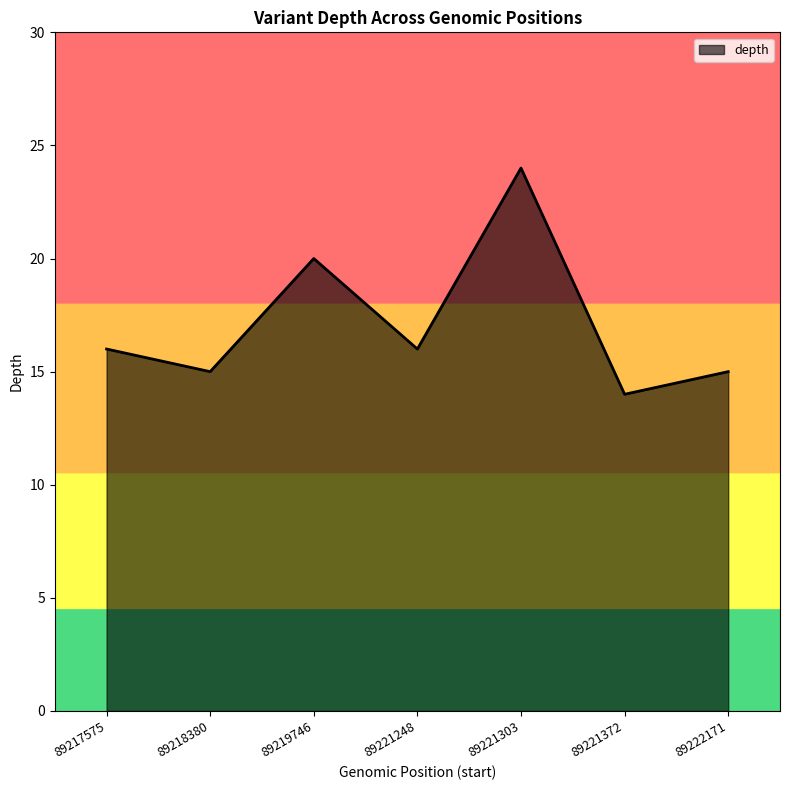

How many lines are shown in the chart?

1